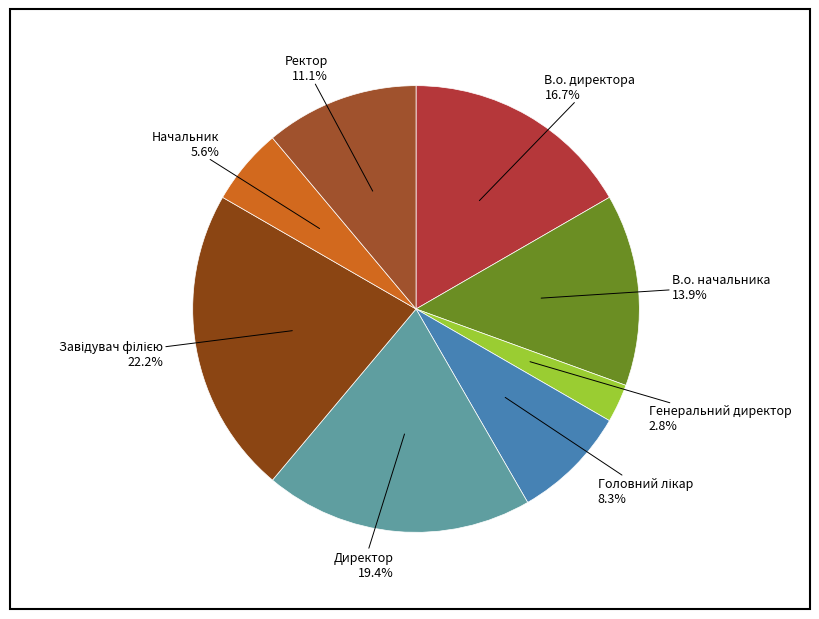

Does В.о. начальника represent more than half of the total?

No